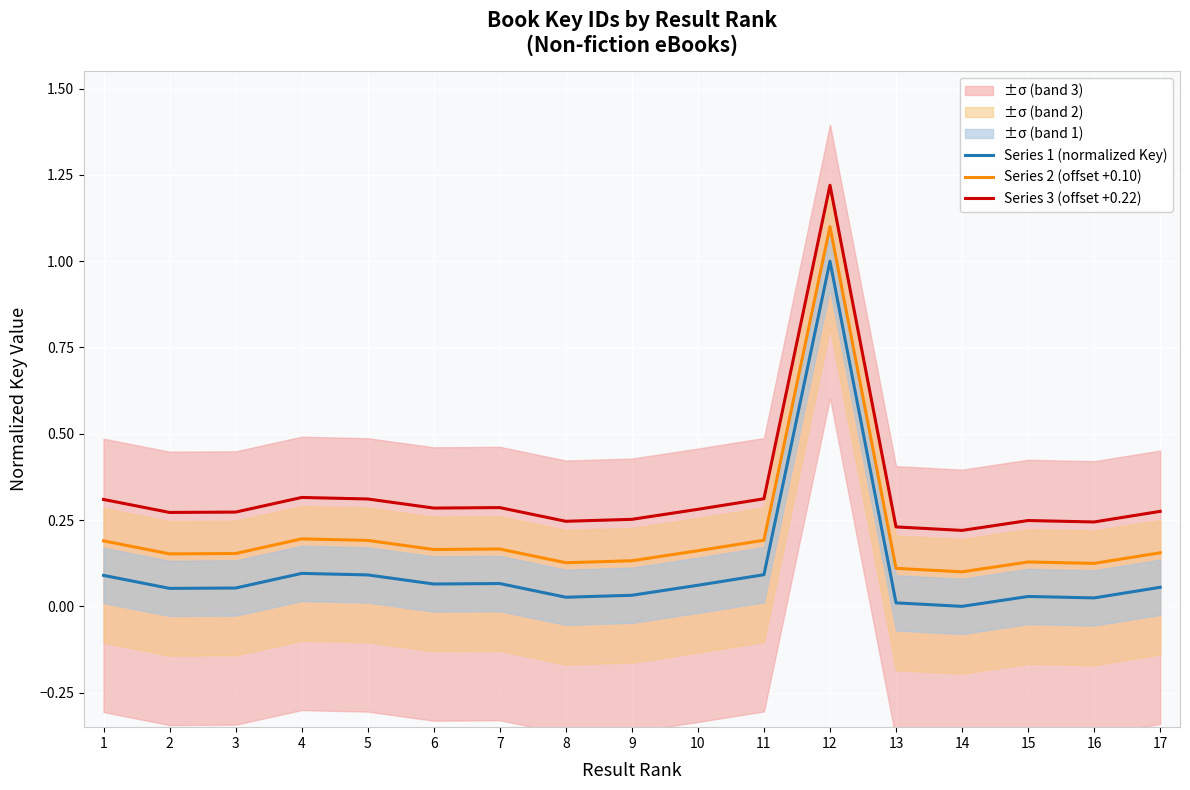

The value of Series 2 (offset +0.10) at 10 is 0.1. True or false?

False